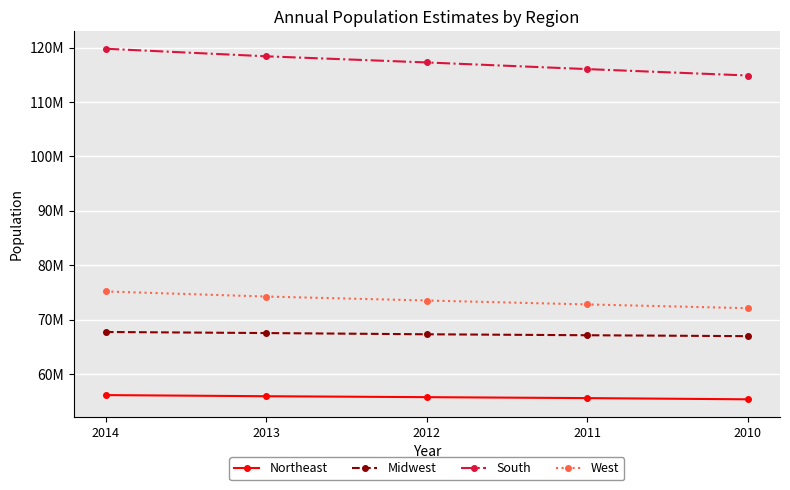

What is the total value across all series at 2012?

313873685